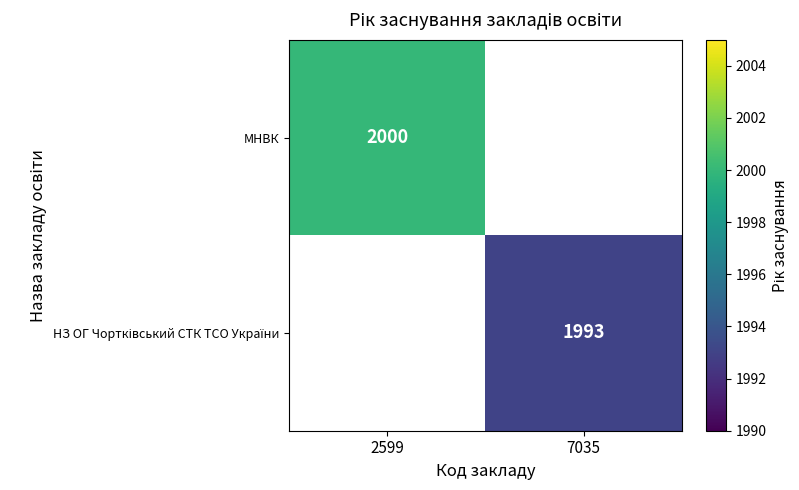

Is it true that МНВК equals 2000 at 2599?

True